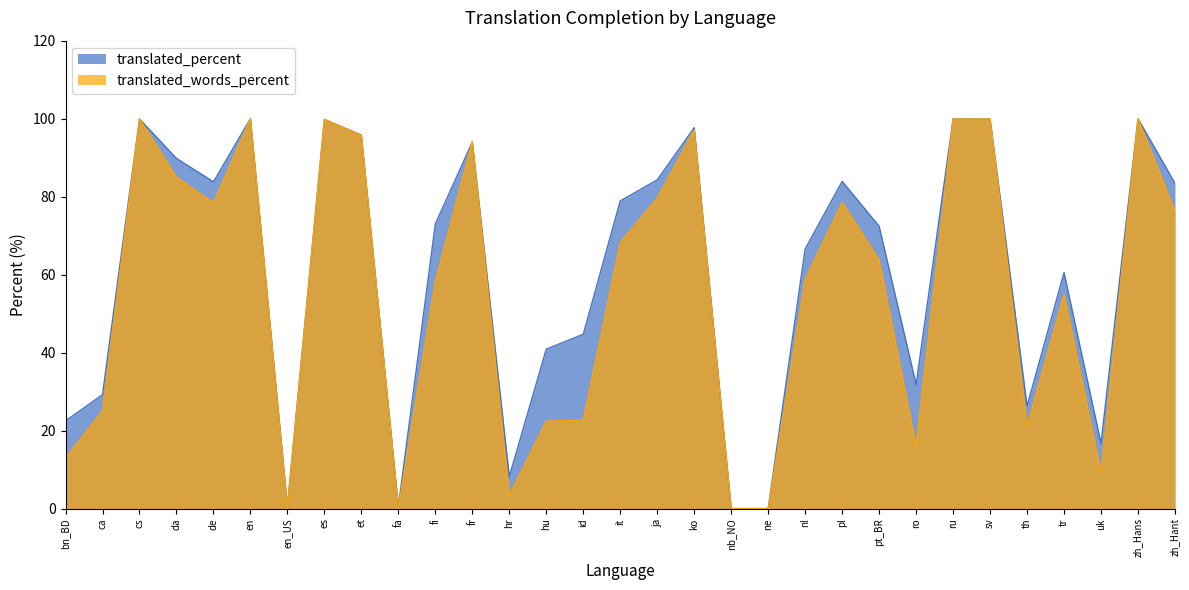

Which series has the widest spread of values?

translated_percent